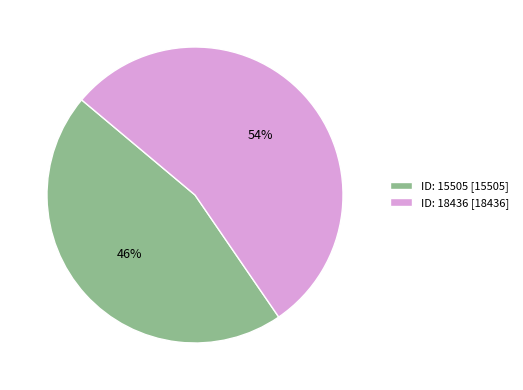

To the nearest percent, what portion does ID: 18436 [18436] represent?

54%